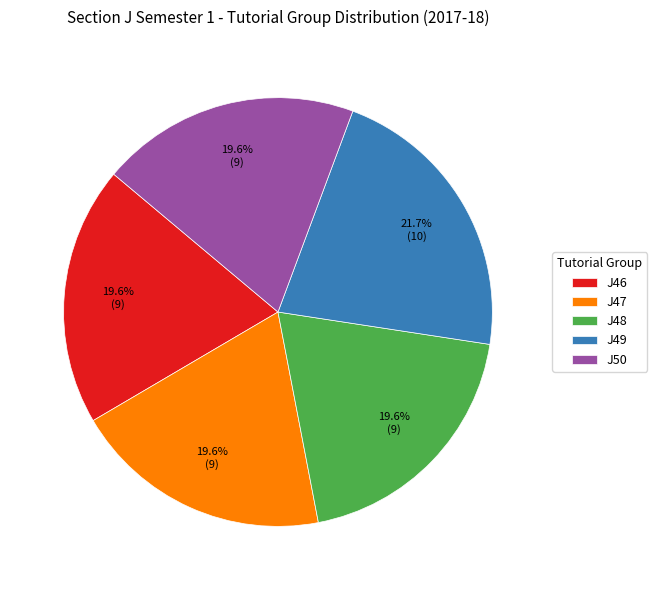

Is the sum of J50 and J49 greater than half?

No